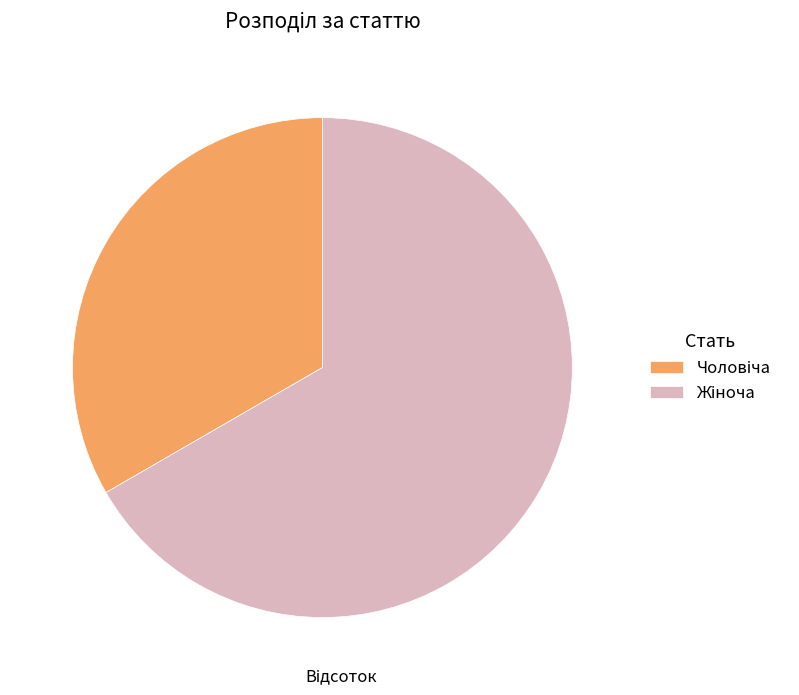

How many slices are in this pie chart?

2